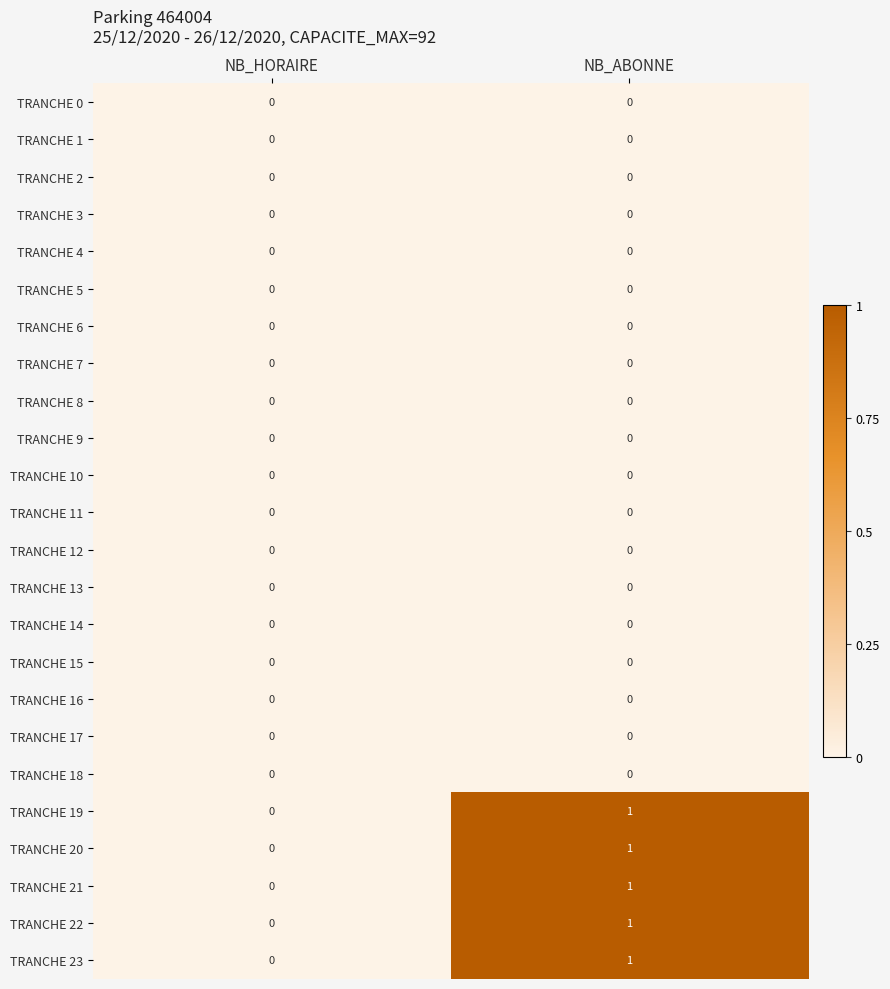

At which category is the sum across all series the highest?

NB_ABONNE